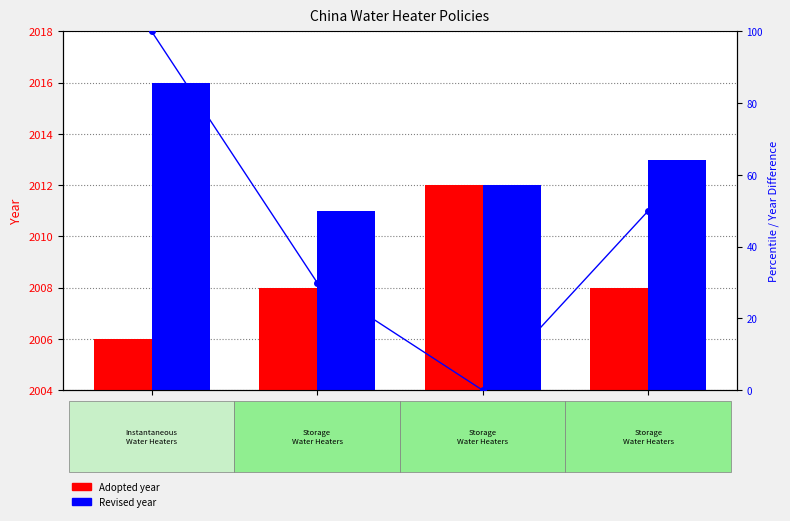

Rank the series by their maximum value, from lowest to highest.

Adopted, Revised